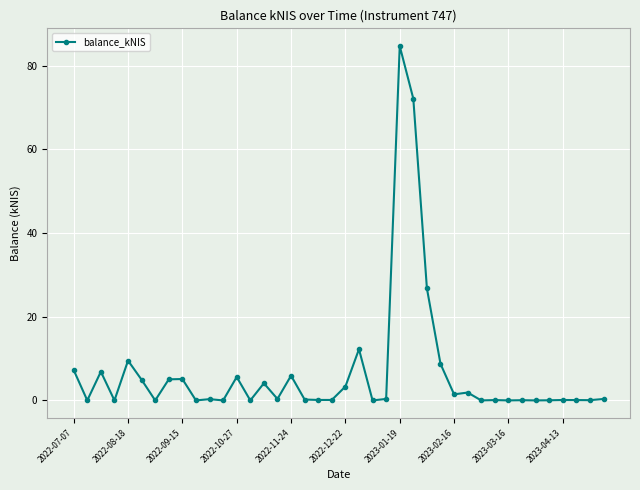

True or false: there are more than 0 points higher than both neighbors.

True